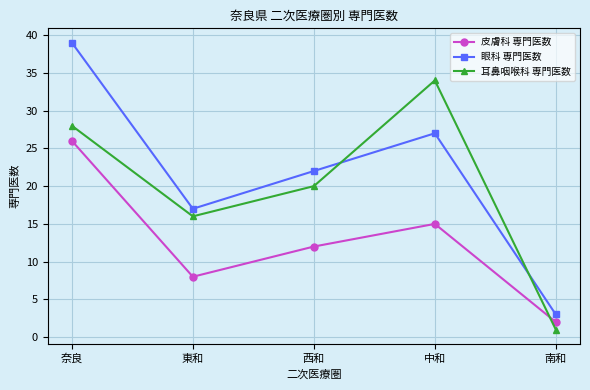

List the labels in order of 耳鼻咽喉科 専門医数 value, largest first.

中和, 奈良, 西和, 東和, 南和